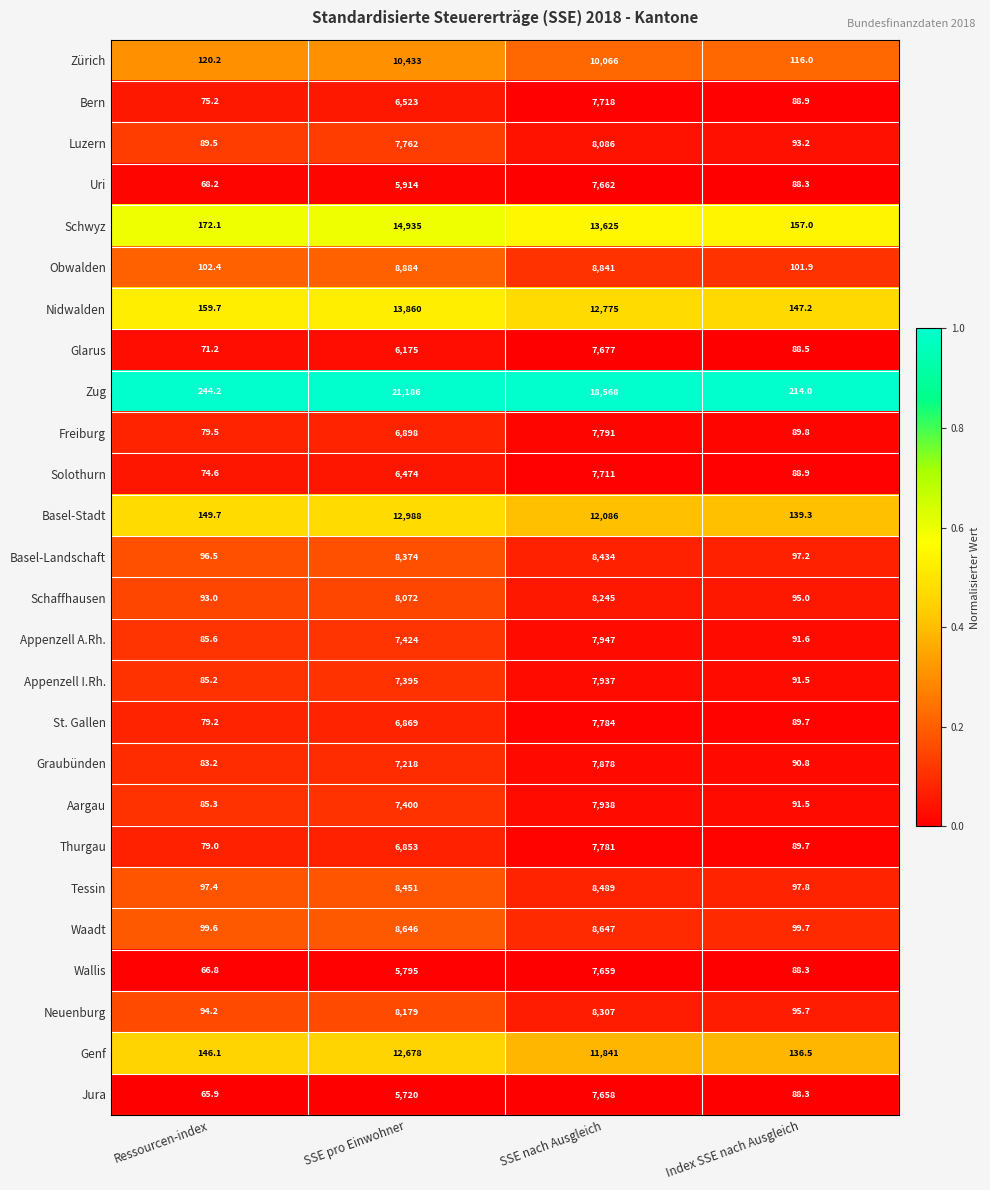

Which series changed the most between SSE pro Einwohner and SSE nach Ausgleich?

Zug